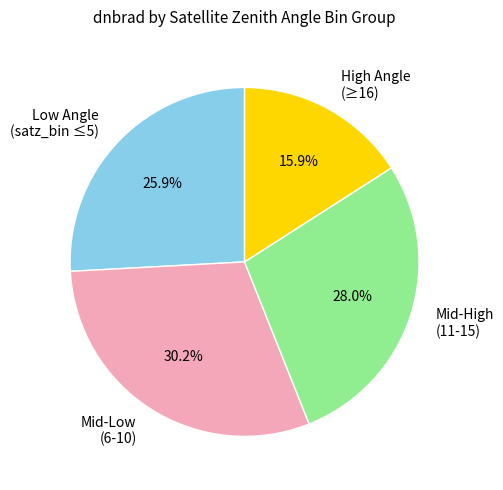

Which slice is the largest?

Mid-Low (6-10)